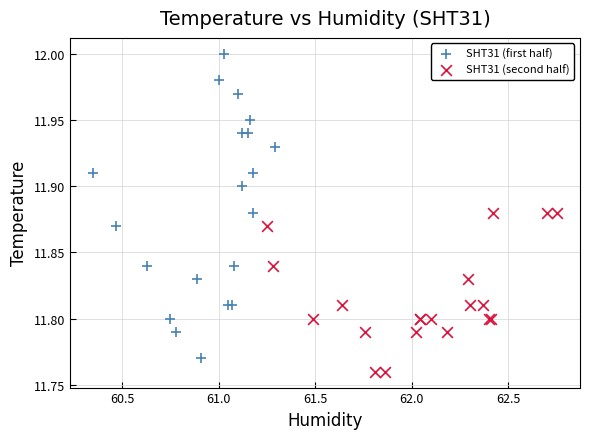

Which series has the largest Y range (max minus min)?

SHT31 (first half)